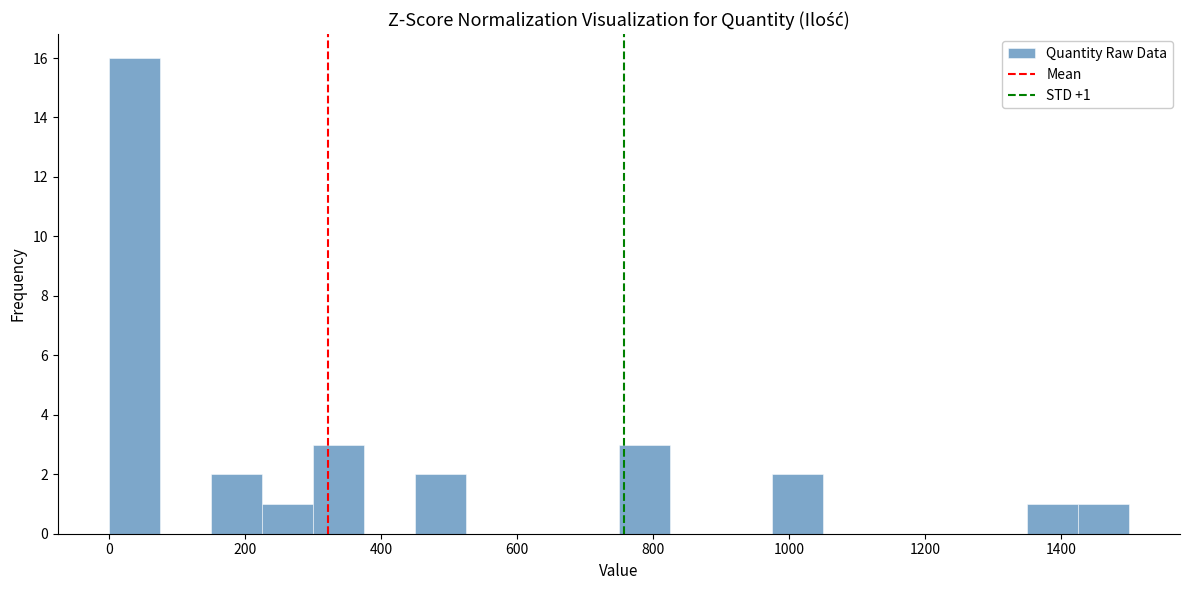

Around what value on the x-axis is the tallest bar? Give the approximate position of its centre, as read against the axis.

40